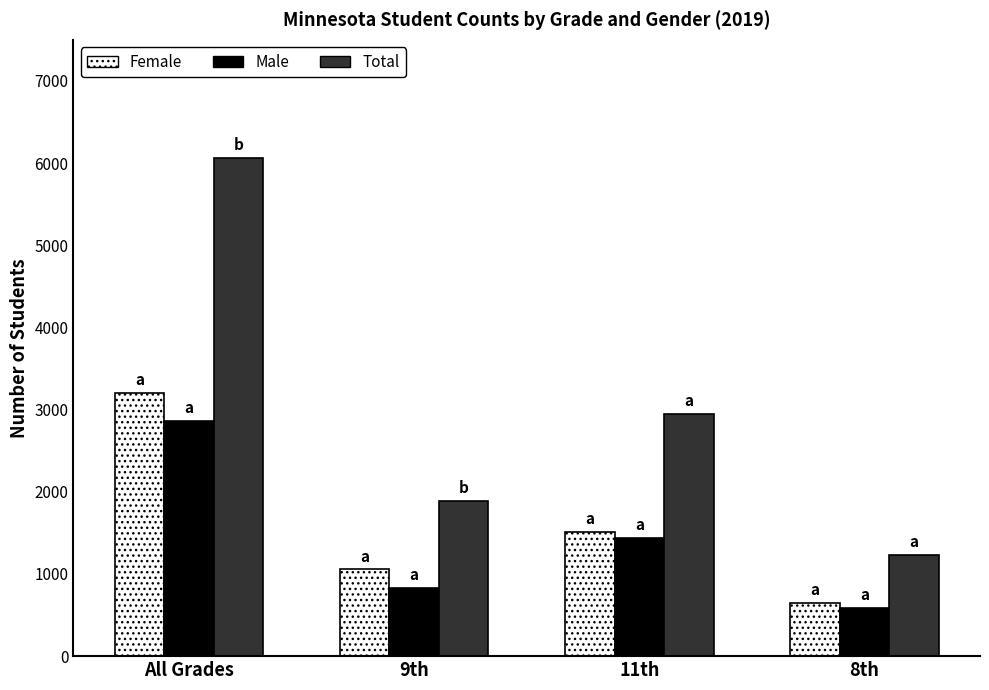

Reading left to right, transcribe all the data shown in this chart.

Female: All Grades=3207	9th=1055	11th=1509	8th=643
Male: All Grades=2858	9th=830	11th=1443	8th=585
Total: All Grades=6065	9th=1885	11th=2952	8th=1228